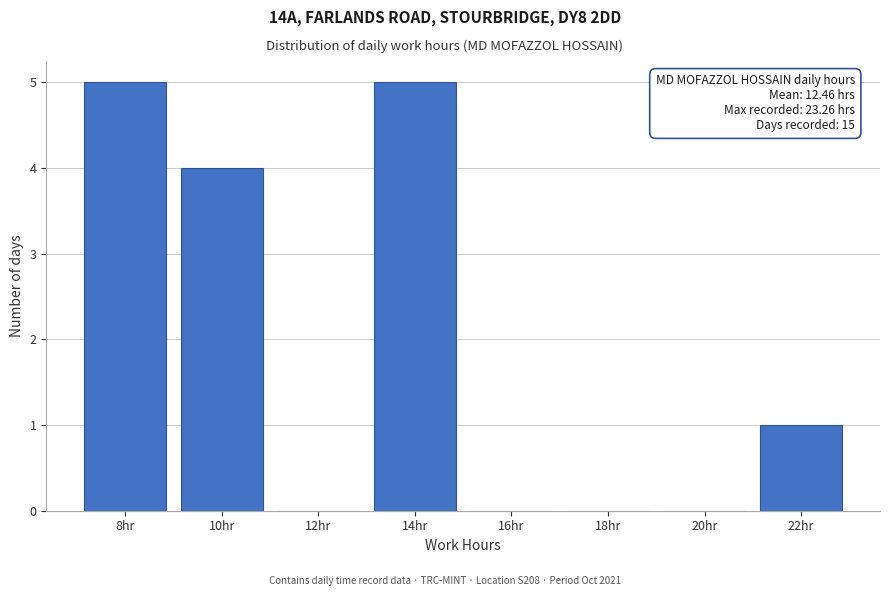

Reading left to right, list all the values displayed in this chart.

8hr=5	10hr=4	12hr=0	14hr=5	16hr=0	18hr=0	20hr=0	22hr=1